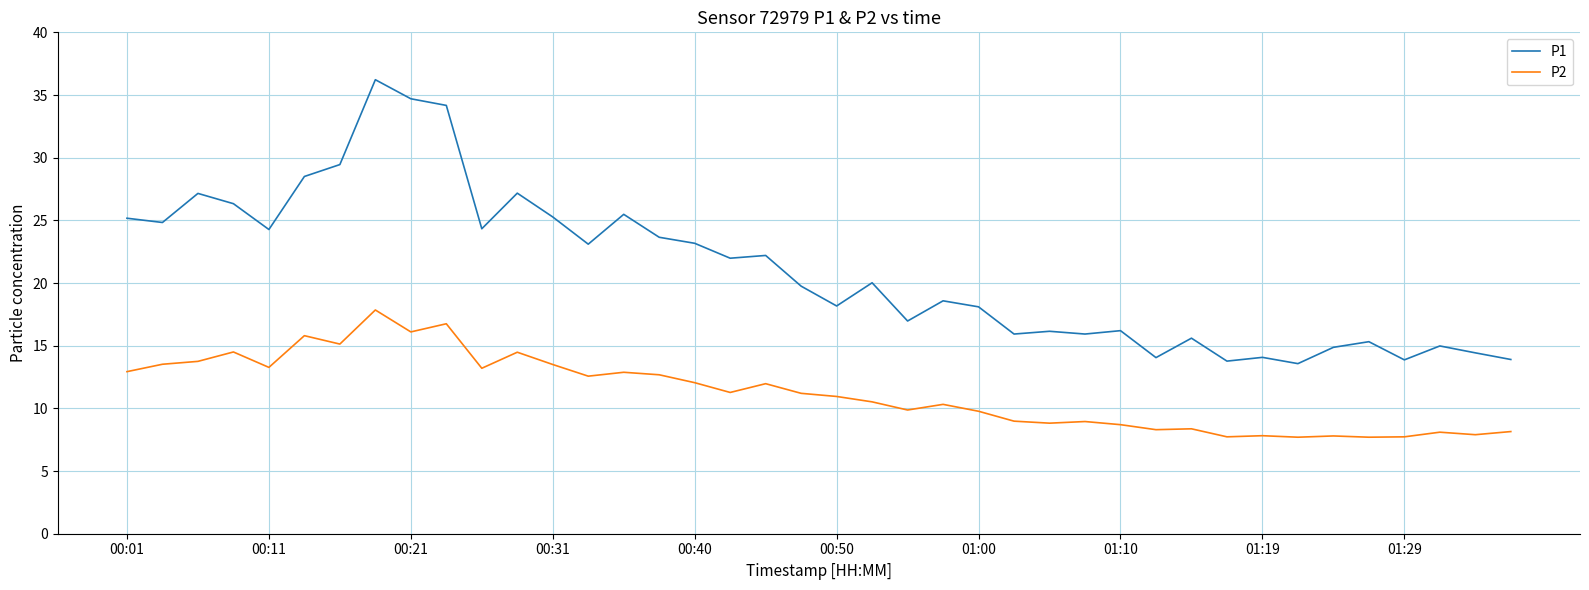

How many categories are shown in the chart?

40